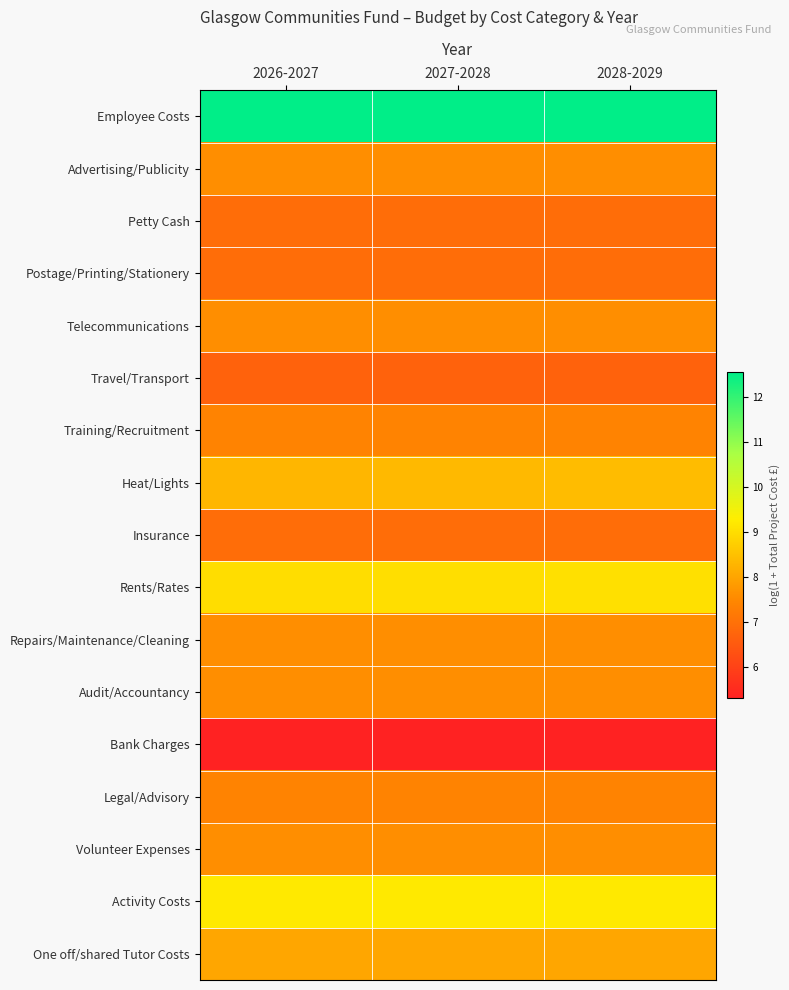

What is the total value across all series at 2027-2028?

132.6